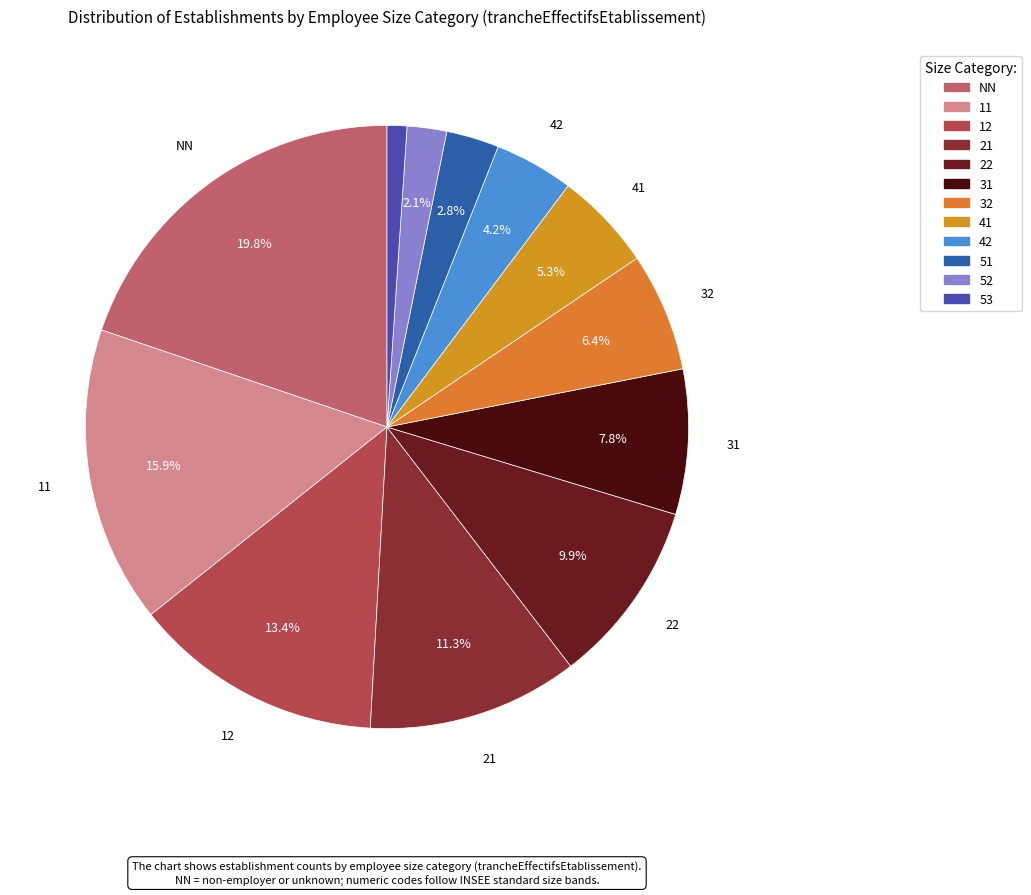

To the nearest percent, what percentage of the pie is 51?

3%